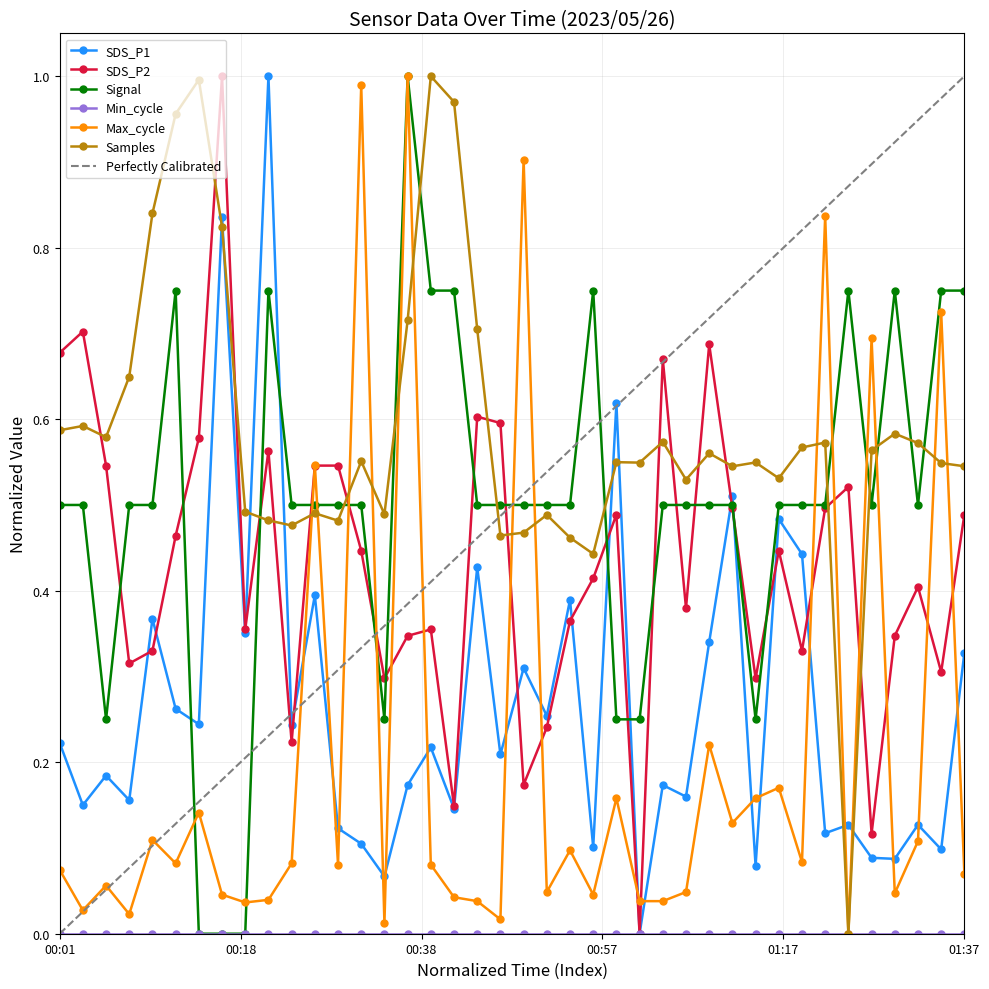

At which category does Samples reach its first local peak?

00:03